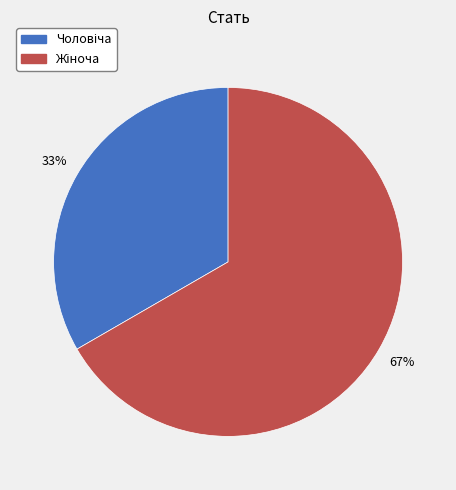

How many slices are in this pie chart?

2